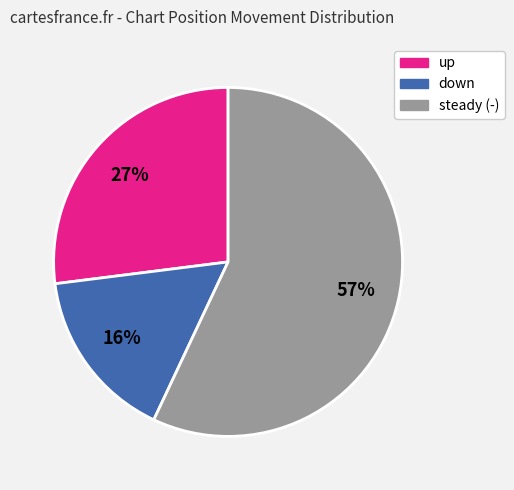

To the nearest percent, what is the average slice percentage?

33%